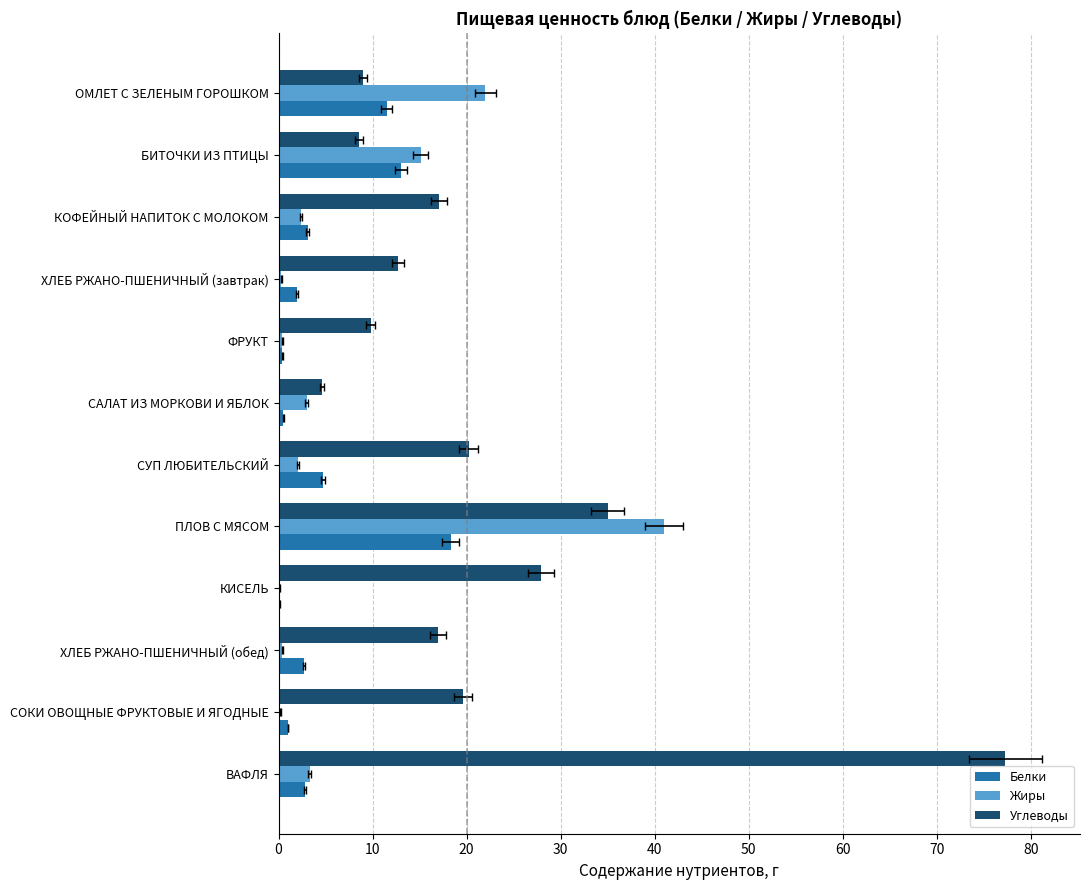

Rank the series at 10 from lowest to highest value.

Углеводы, Белки, Жиры